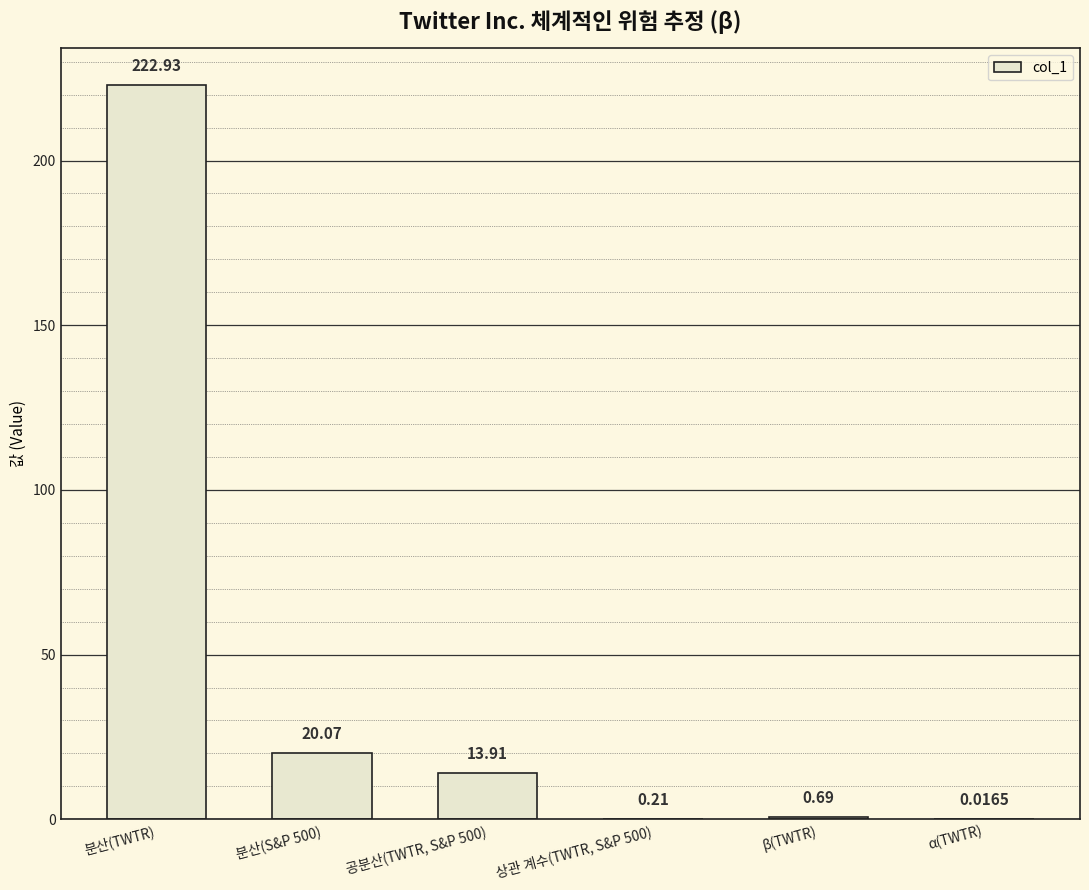

At which category does the chart reach its peak across all series?

분산(TWTR)